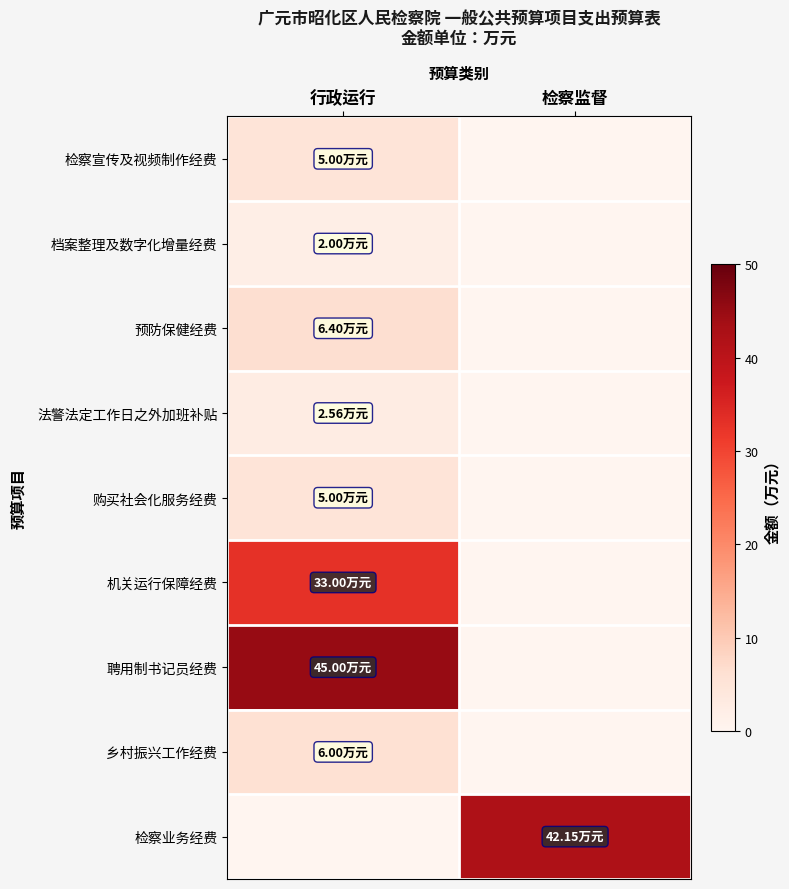

Which series has the largest range (max minus min)?

聘用制书记员经费